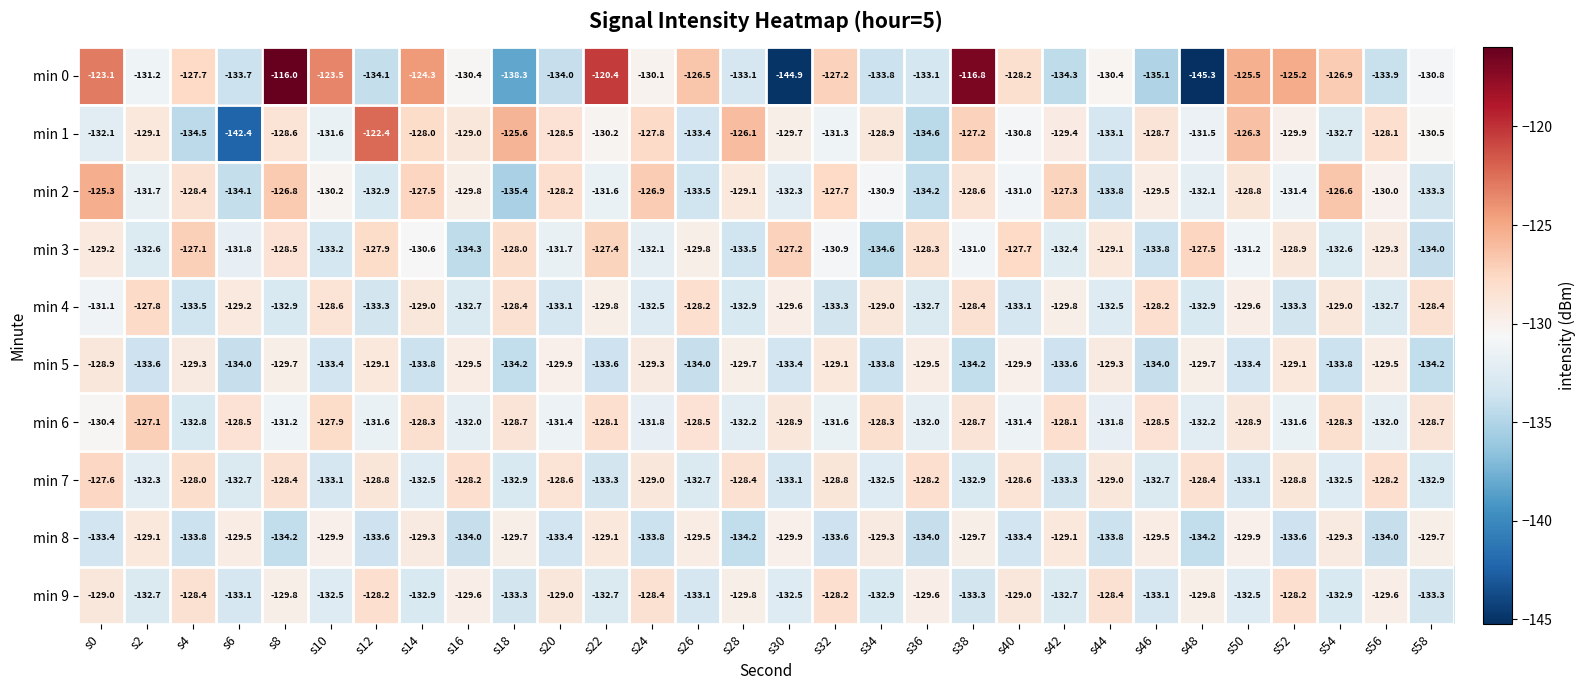

What is the lowest value of the min 0 series?

-145.3